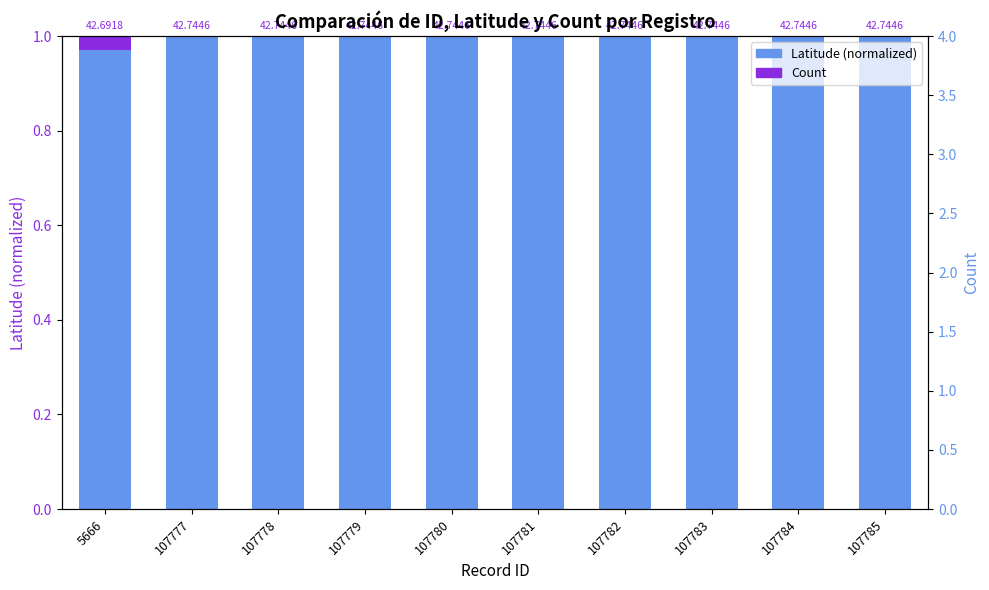

What is the greatest value displayed?

1.0